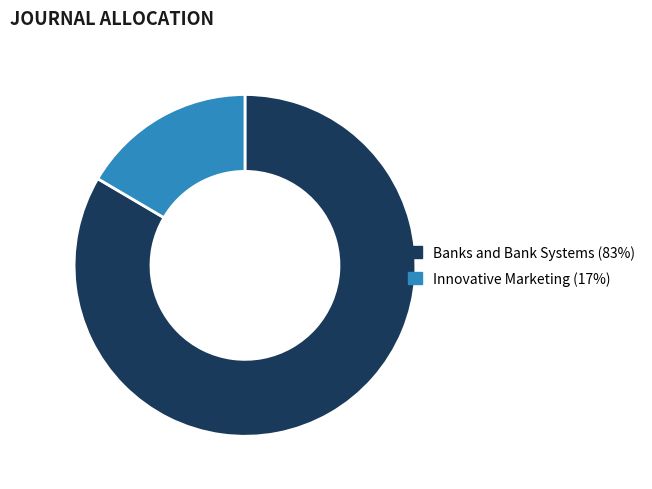

Combined, do Banks and Bank Systems and Innovative Marketing account for over 50%?

Yes